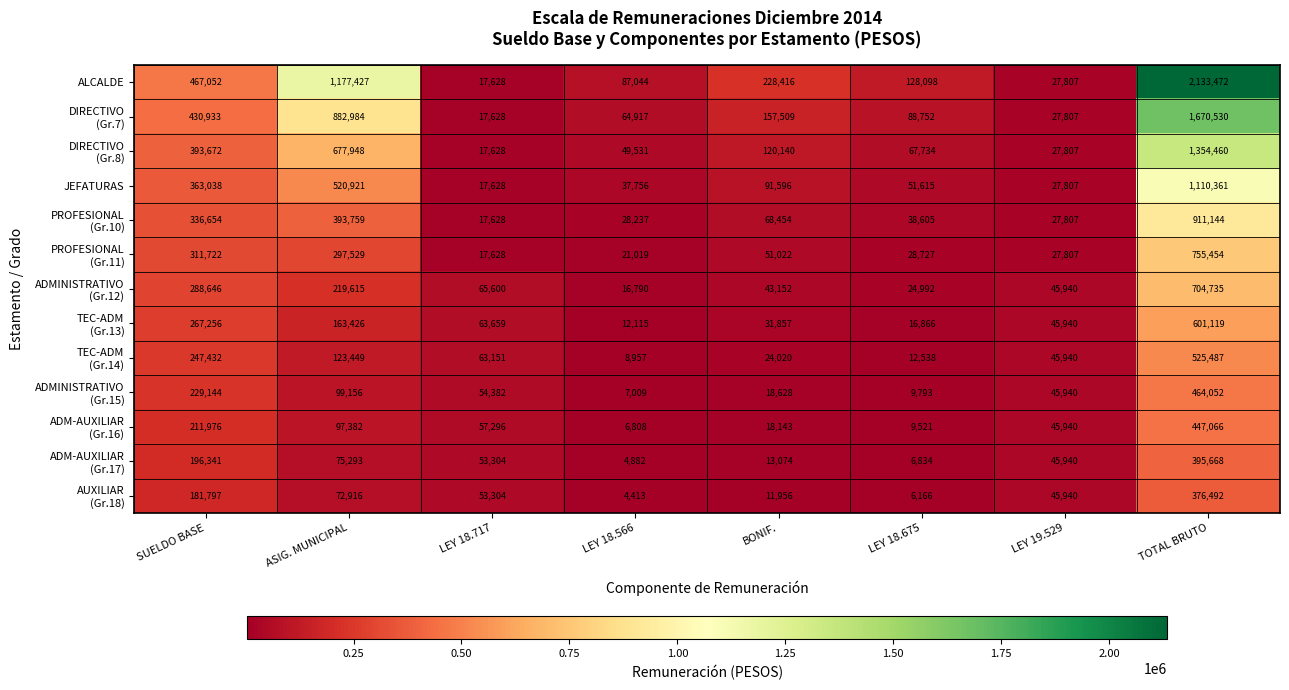

What is the spread (max minus min) of values at LEY 18.566?

82631